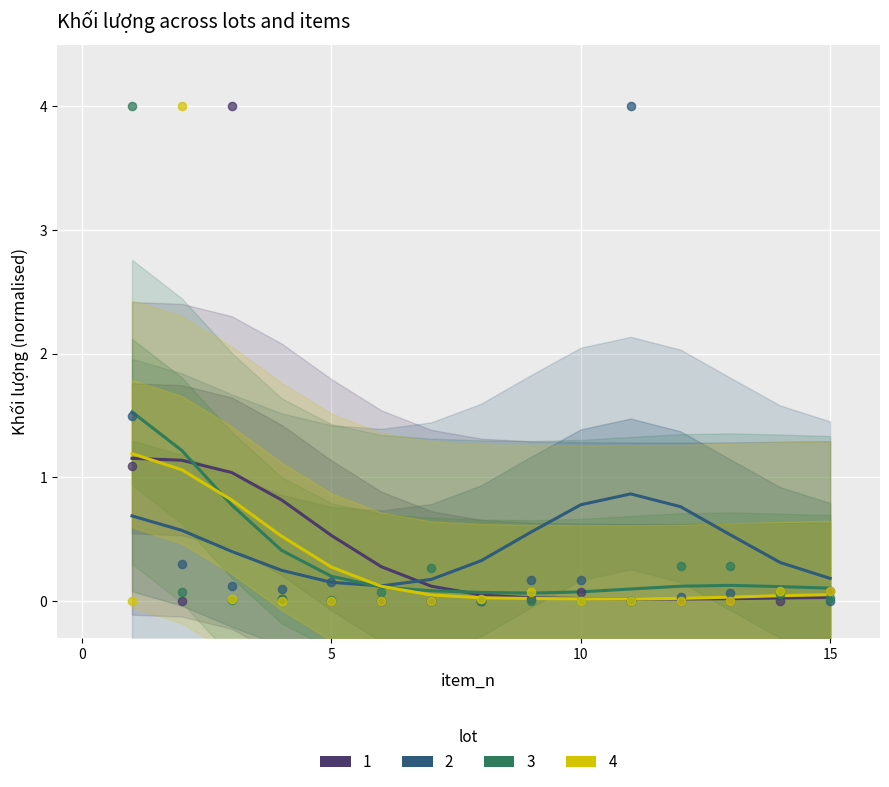

At which category is the sum across all series the highest?

1